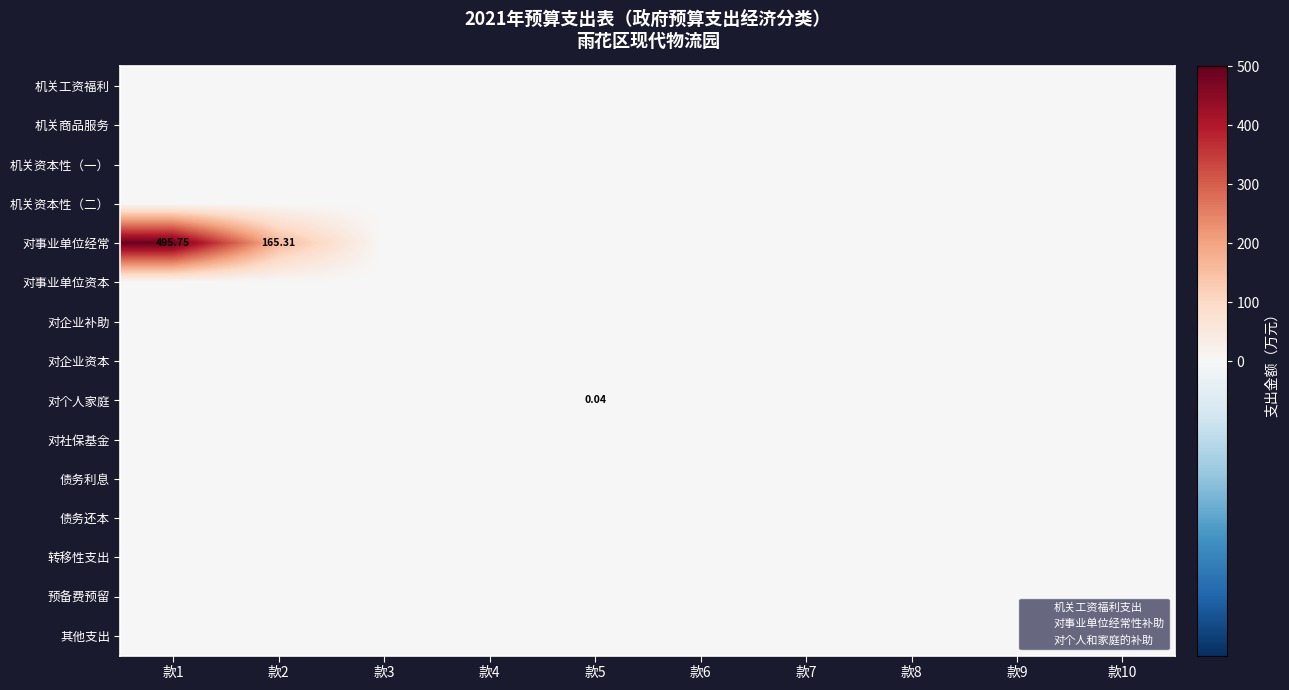

What is the greatest value displayed?

495.8